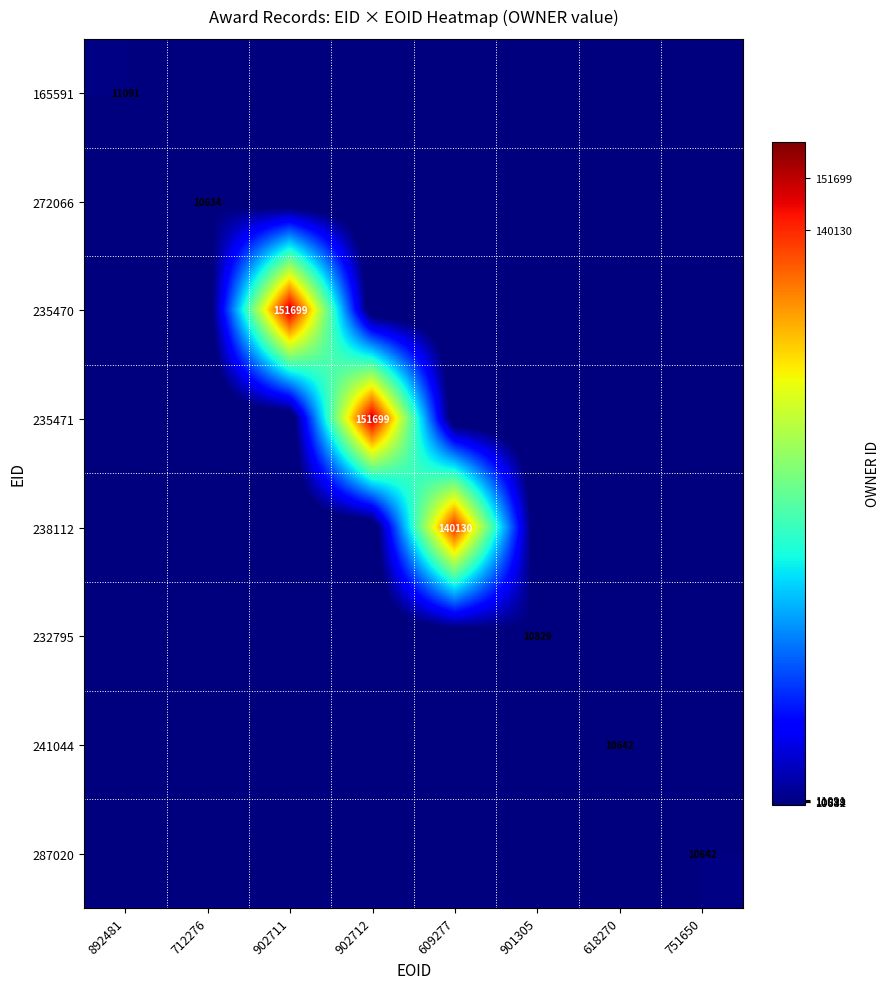

The value of 287020 at 751650 is 14654. True or false?

False